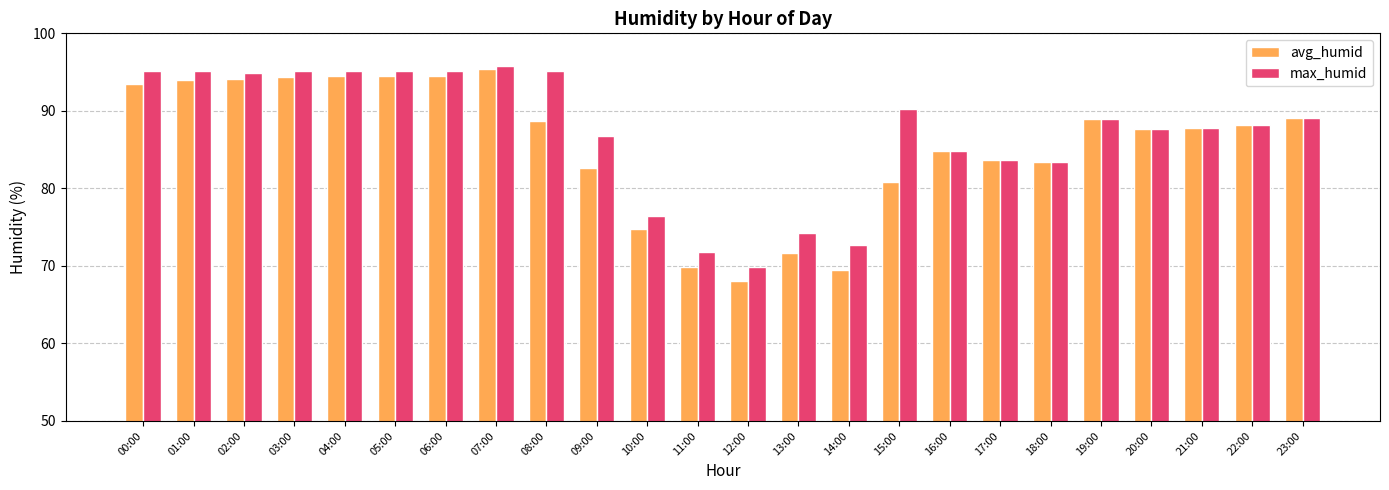

The avg_humid series shows 83.4 at 18:00. True or false?

True